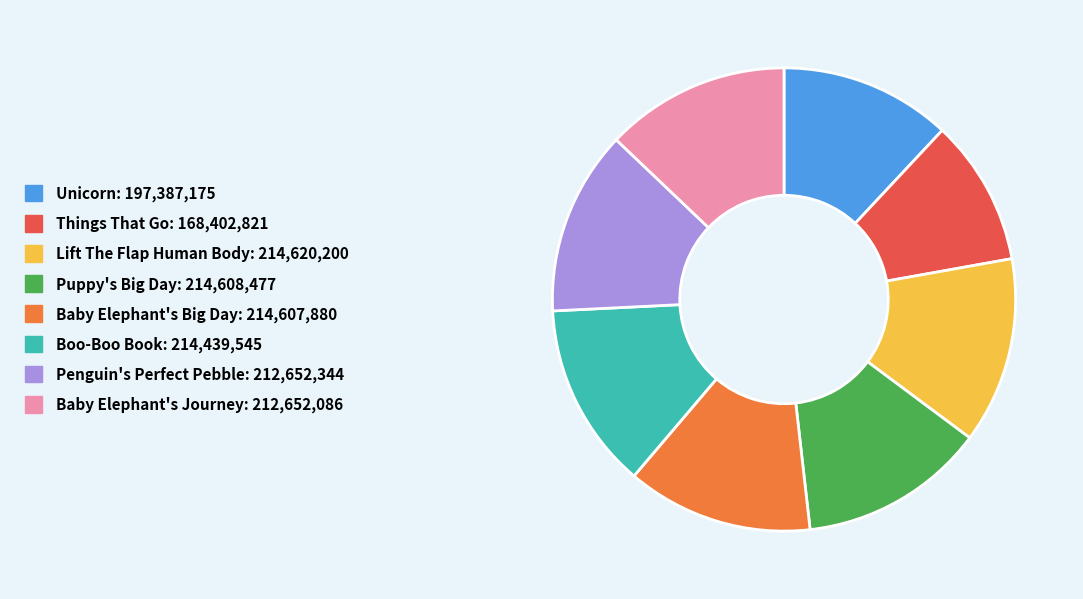

Which has a higher value, Lift The Flap Human Body or Unicorn?

Lift The Flap Human Body